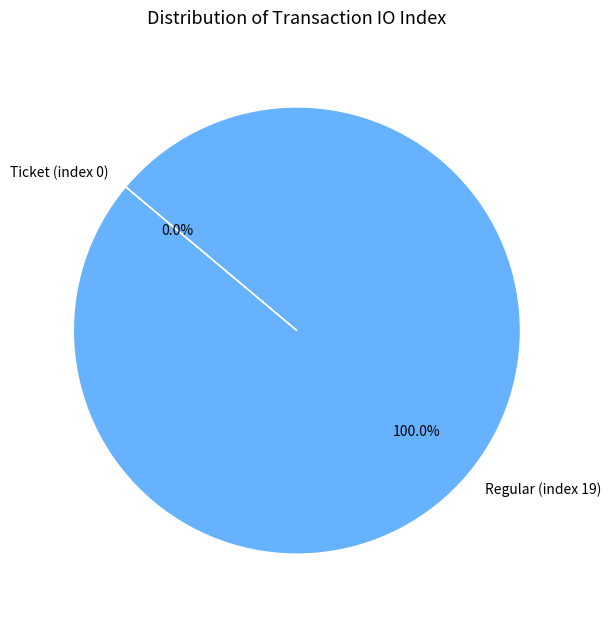

How many segments does this pie chart have?

2